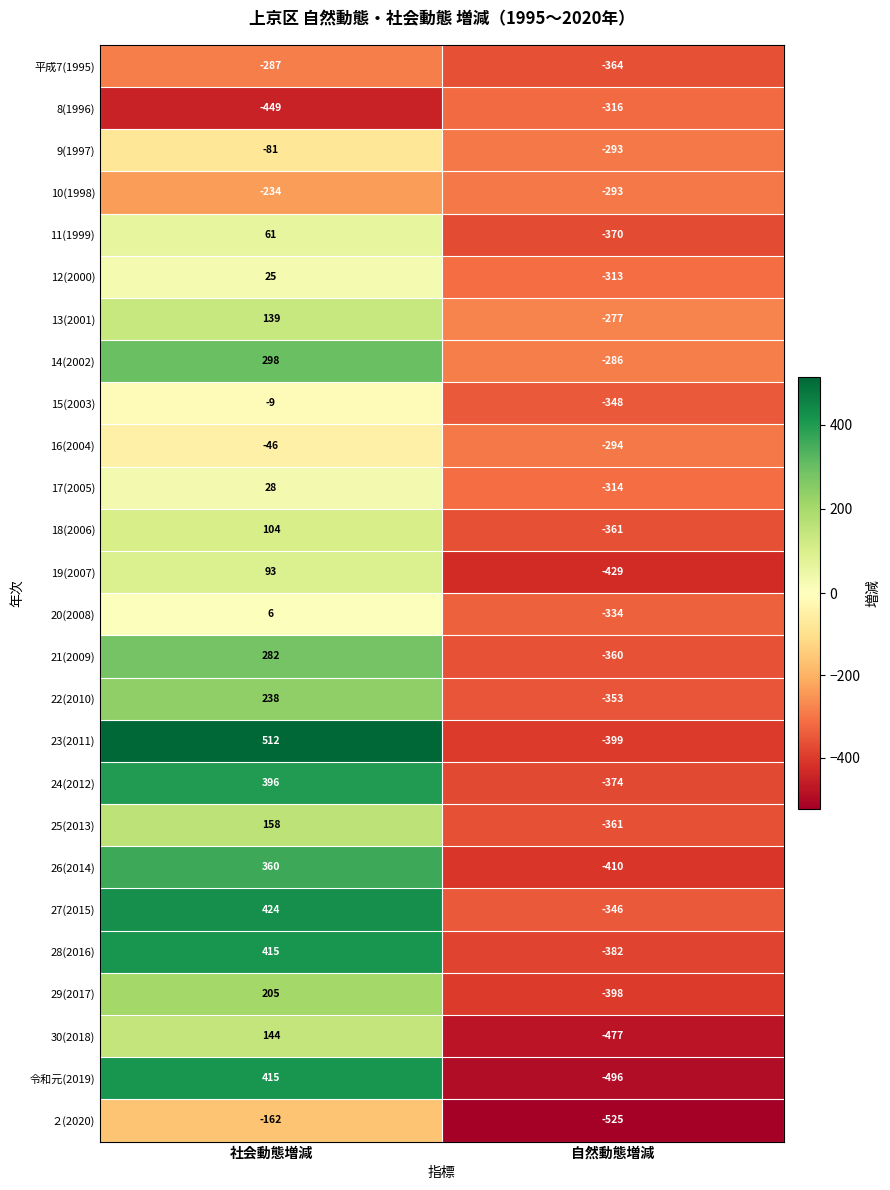

What is the spread (max minus min) of values at 社会動態増減?

961